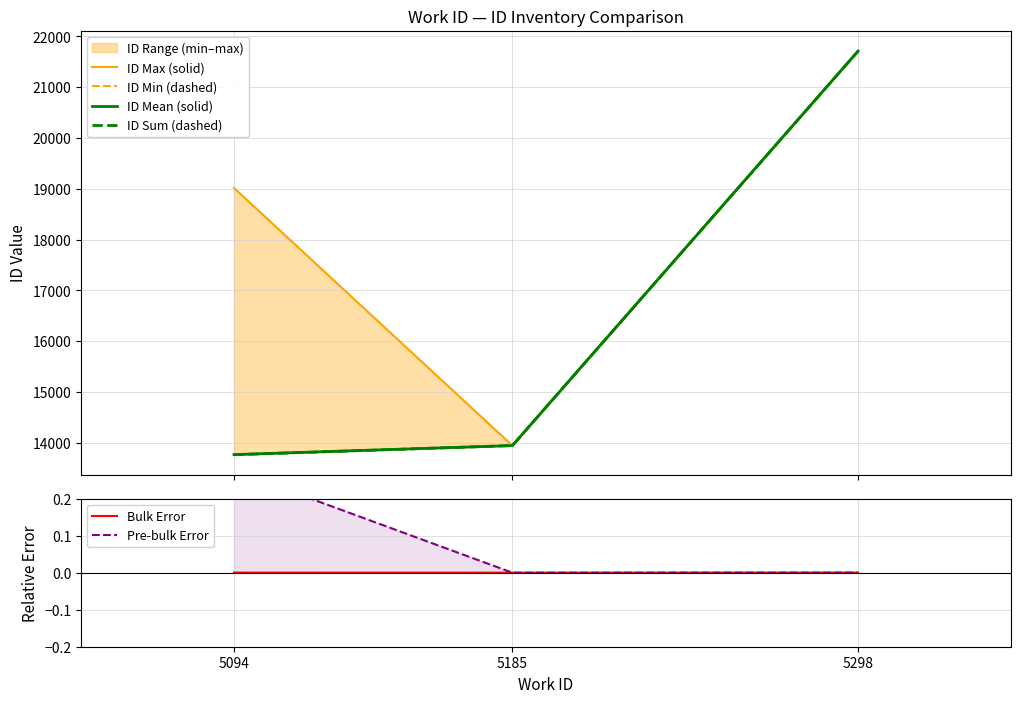

How many categories are shown in the chart?

3